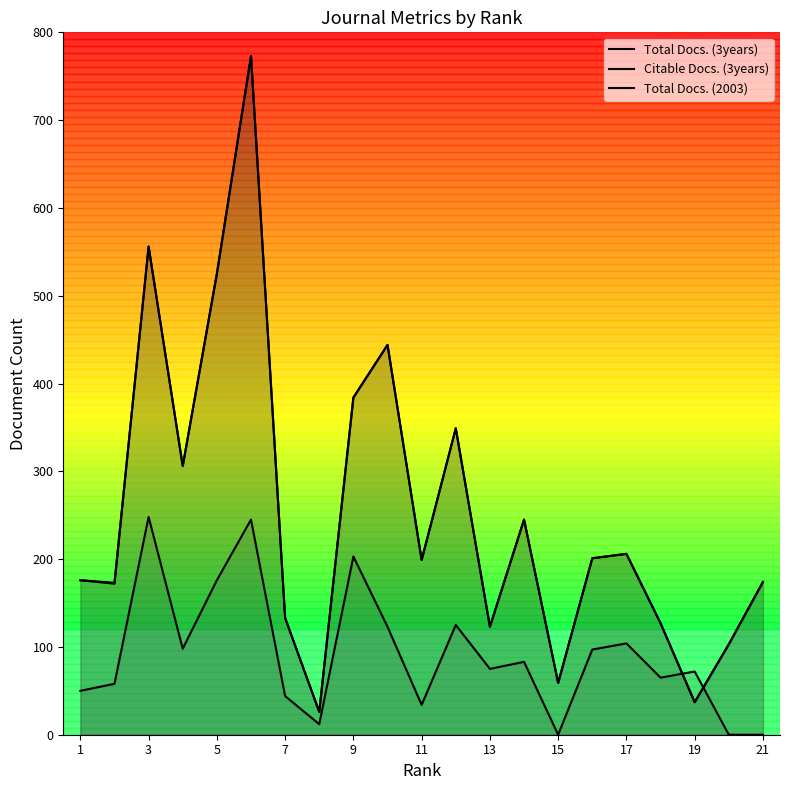

How many values in the Total Docs. (3years) series exceed 199?

10